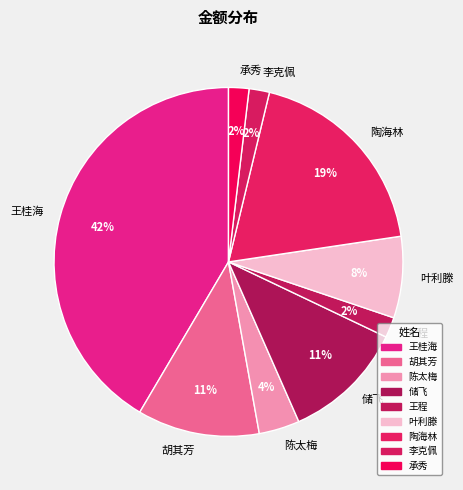

What is the largest slice in the pie chart?

王桂海